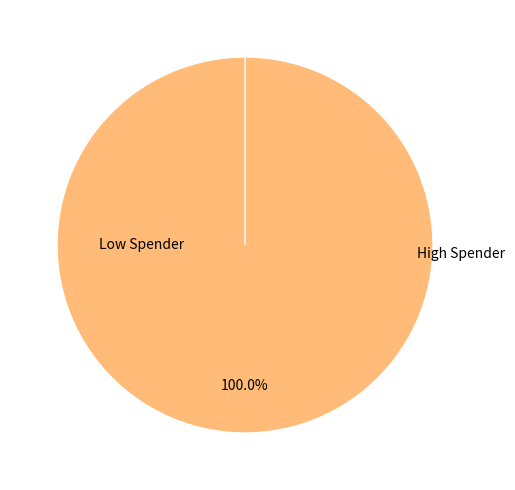

Does any single category account for the majority?

Yes